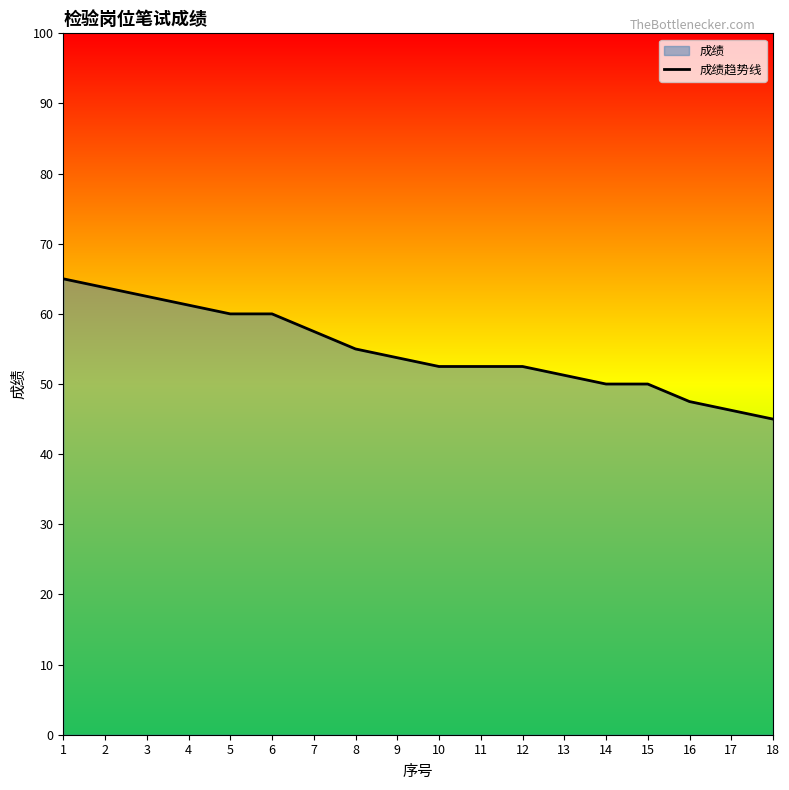

Reading right to left, extract all data points from this chart.

45.0	46.2	47.5	50.0	50.0	51.2	52.5	52.5	52.5	53.8	55.0	57.5	60.0	60.0	61.2	62.5	63.8	65.0